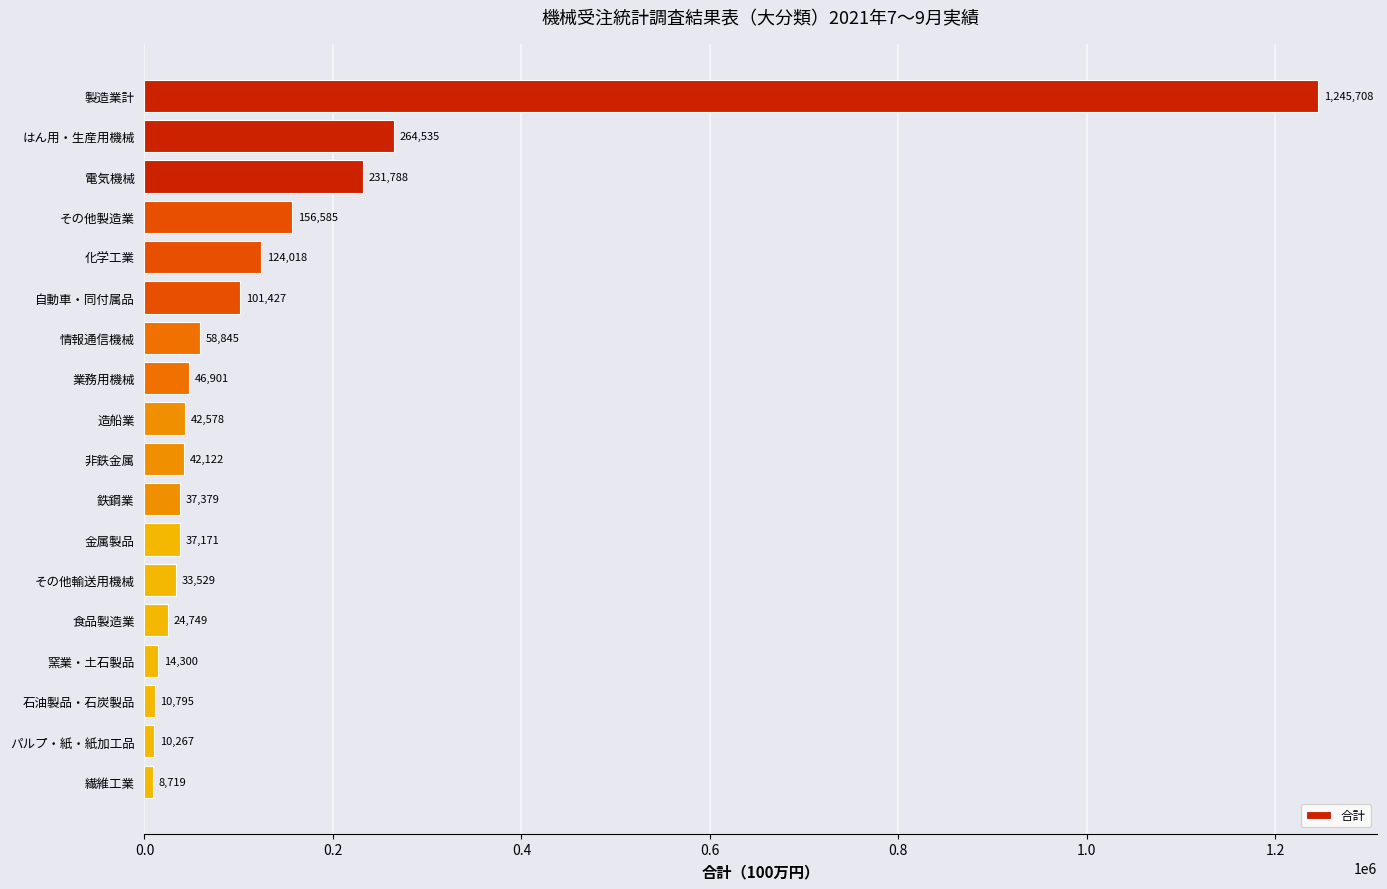

Which has a higher value, 非鉄金属 or 電気機械?

電気機械